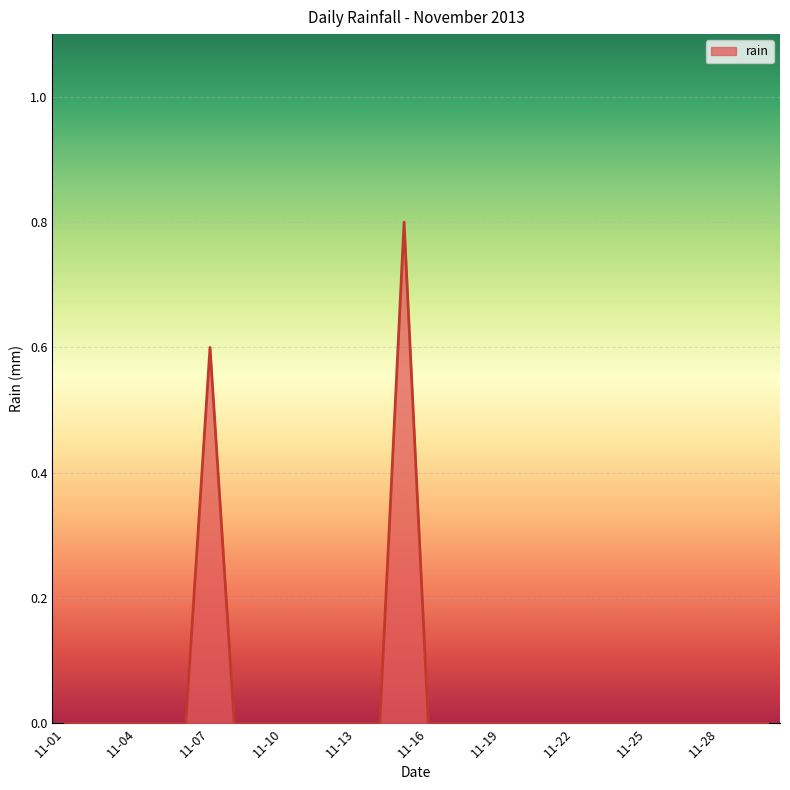

What is the greatest value displayed?

0.8